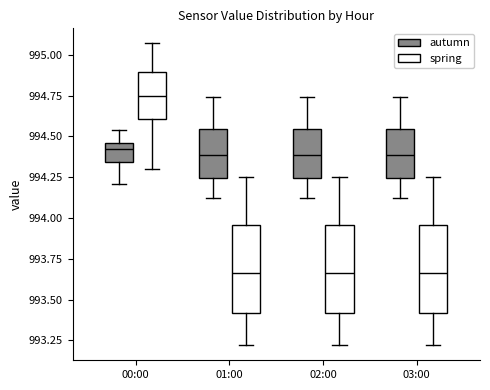

Reading left to right, transcribe this box plot: for each box, give where its median line is, the range the box spans, and where its two whiskers end, as read against the y-axis. The values are not printed on the chart, so give them approximately, as read against the axis.

00:00 (autumn): median 994.40, box 994.35 to 994.45, whiskers 994.20 to 994.55
00:00 (spring): median 994.75, box 994.60 to 994.90, whiskers 994.30 to 995.05
01:00 (autumn): median 994.40, box 994.25 to 994.55, whiskers 994.10 to 994.75
01:00 (spring): median 993.65, box 993.40 to 993.95, whiskers 993.20 to 994.25
02:00 (autumn): median 994.40, box 994.25 to 994.55, whiskers 994.10 to 994.75
02:00 (spring): median 993.65, box 993.40 to 993.95, whiskers 993.20 to 994.25
03:00 (autumn): median 994.40, box 994.25 to 994.55, whiskers 994.10 to 994.75
03:00 (spring): median 993.65, box 993.40 to 993.95, whiskers 993.20 to 994.25